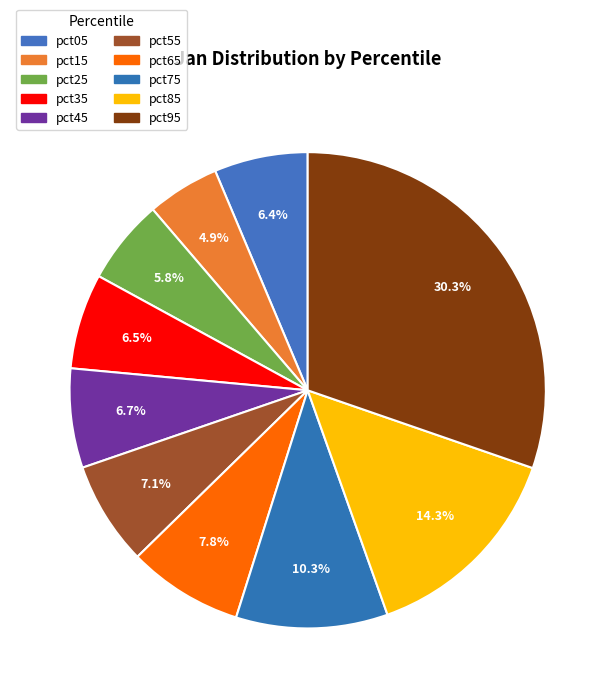

To the nearest percent, what is the difference between the largest and smallest slice percentages?

25%